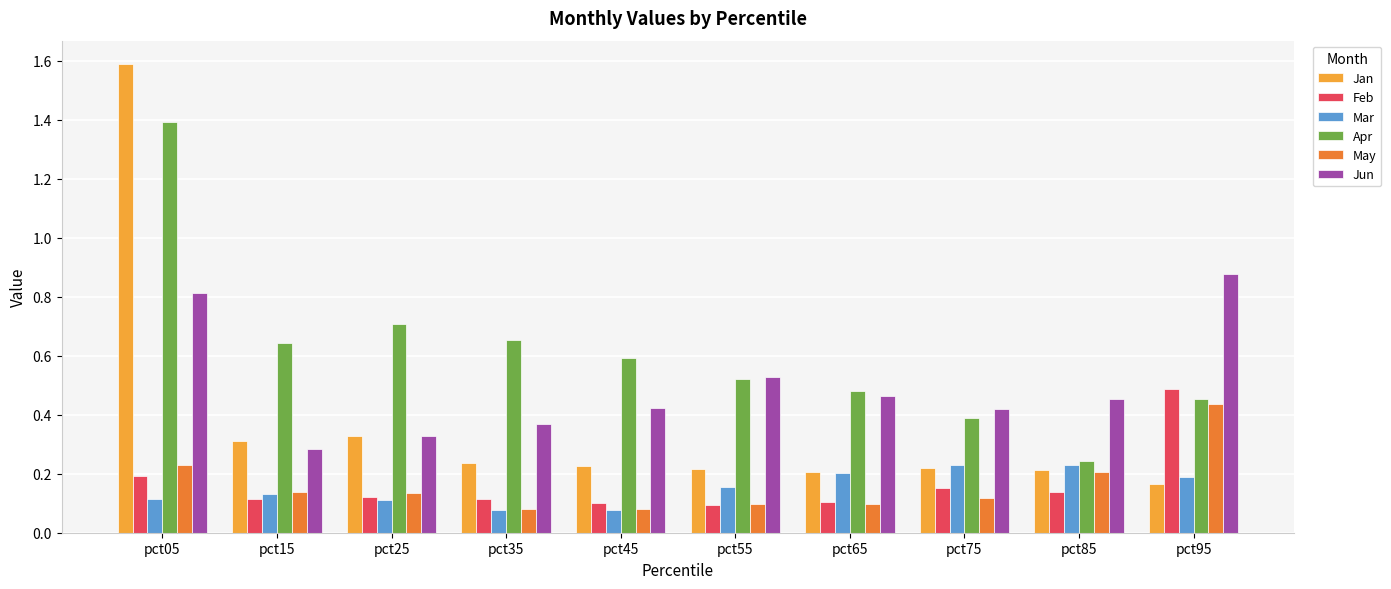

What is the sum of all Mar values?

1.5